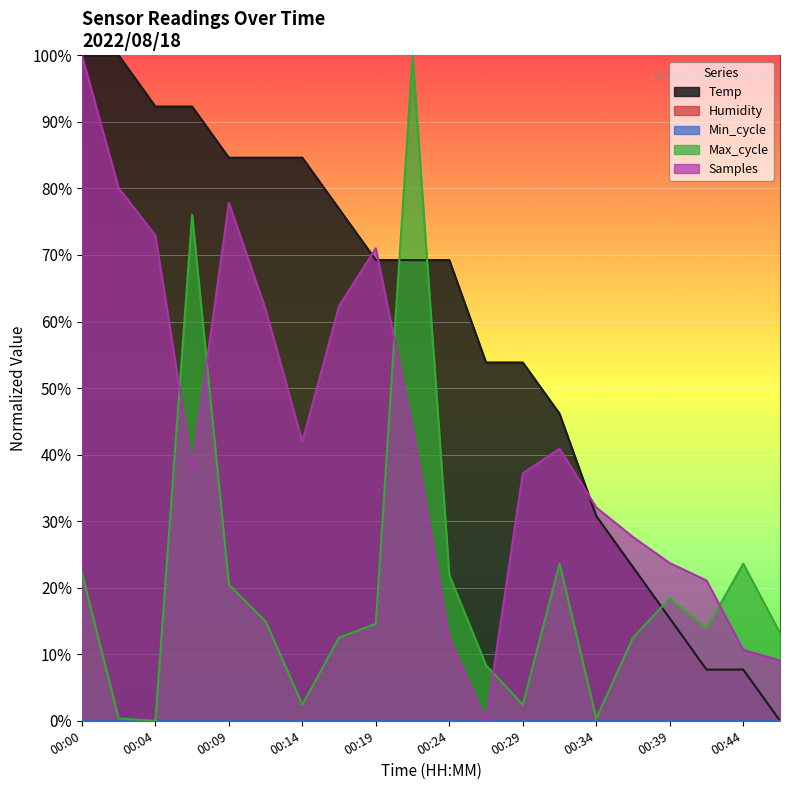

At how many categories does at least one series exceed 62?

11